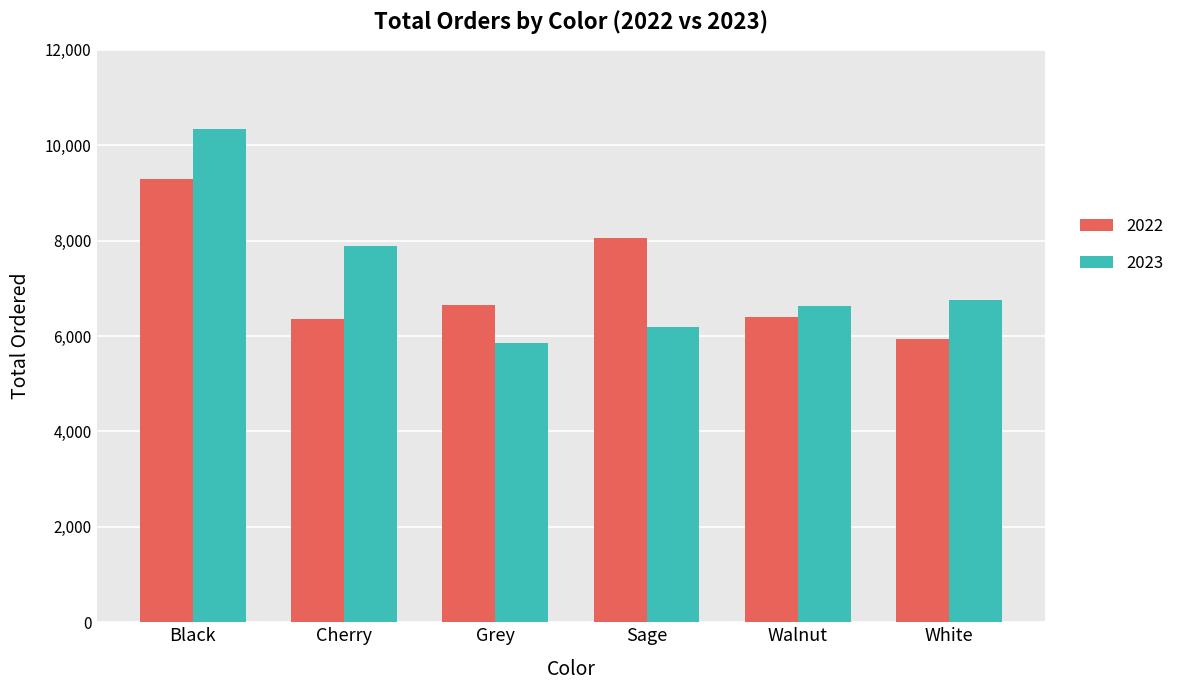

At Cherry, list the series in order from largest to smallest.

2023, 2022